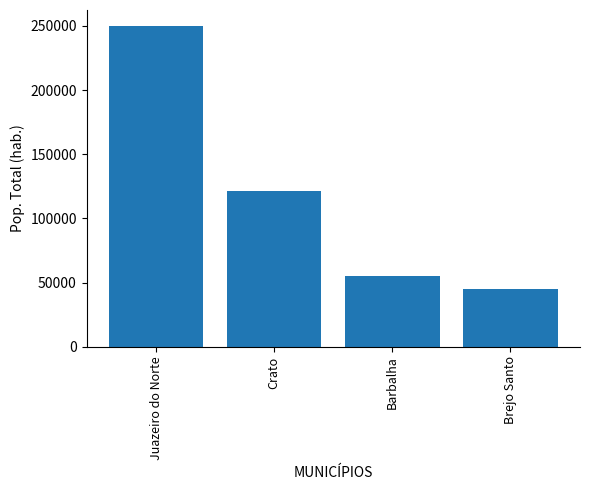

Are the bars horizontal?

No